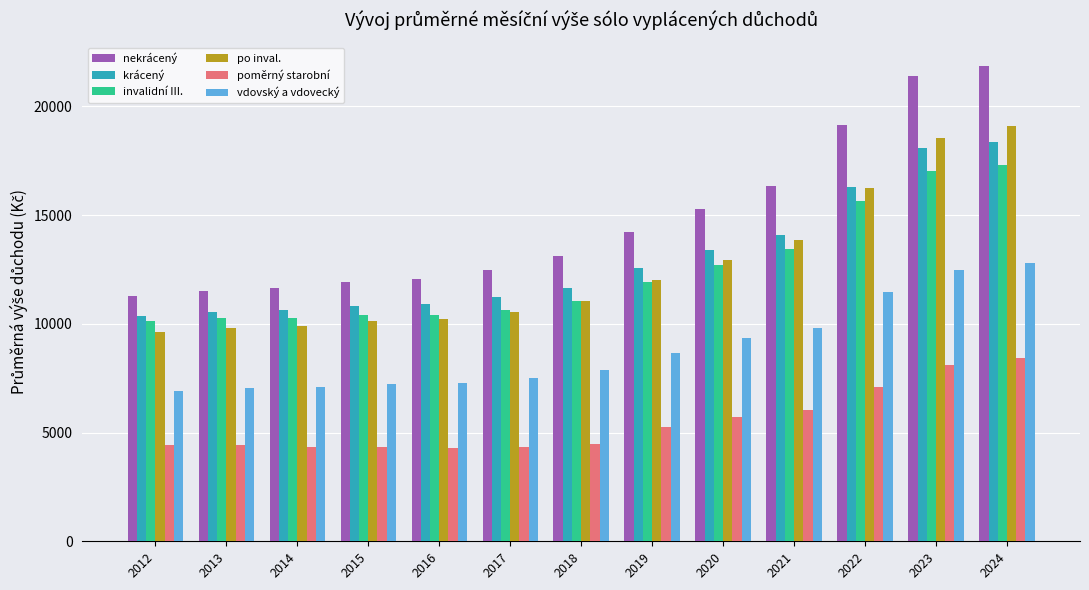

How many series are shown in this chart?

6